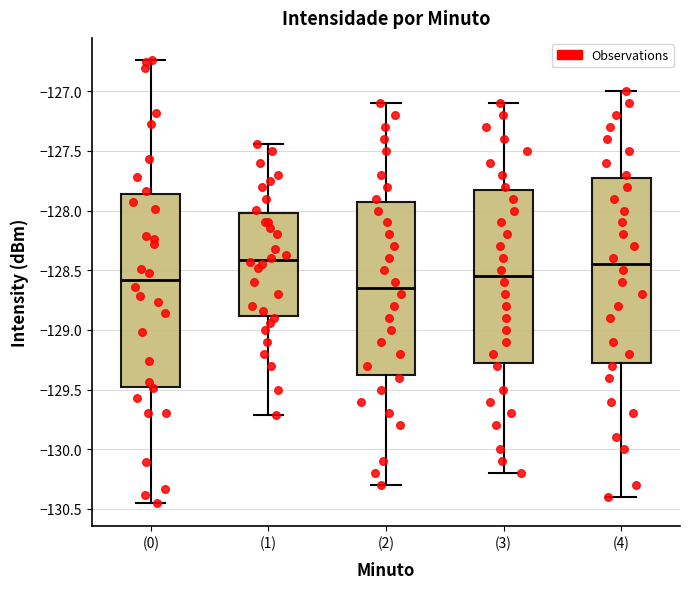

Which box has the lowest median line?

(2)